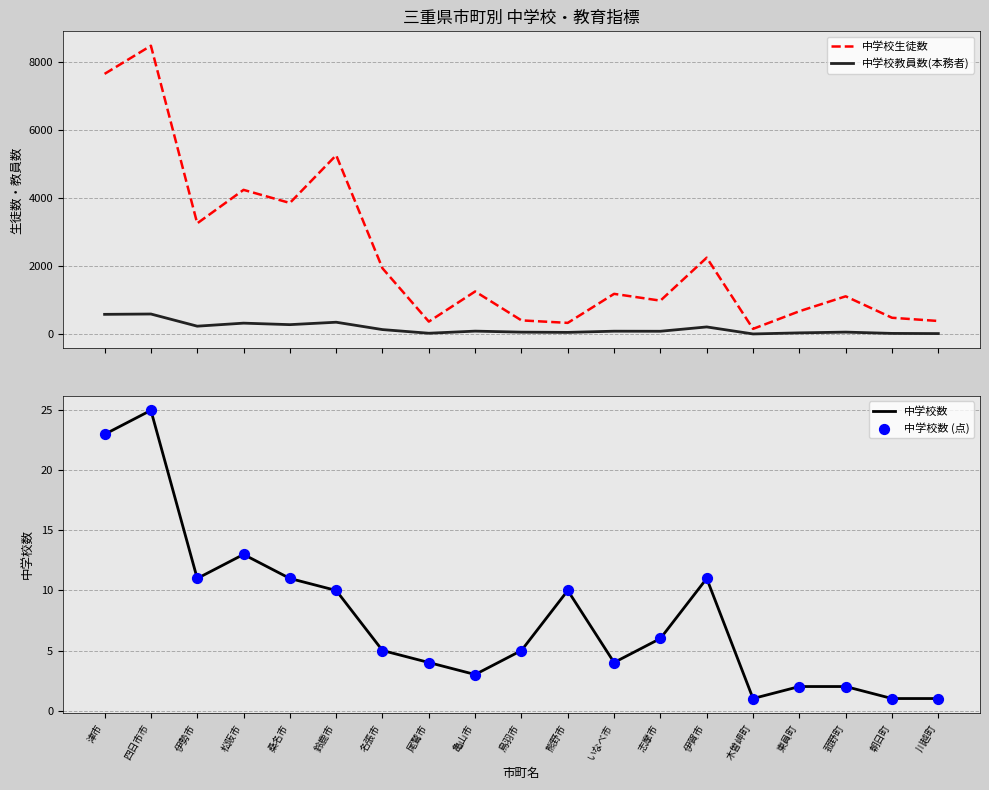

What are all the series names shown in the legend?

中学校生徒数, 中学校教員数(本務者), 中学校数, 中学校数 (点)